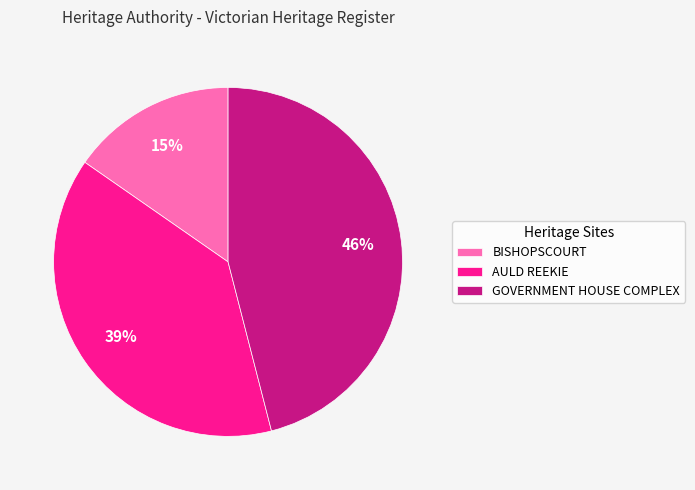

Which slice is the smallest?

BISHOPSCOURT